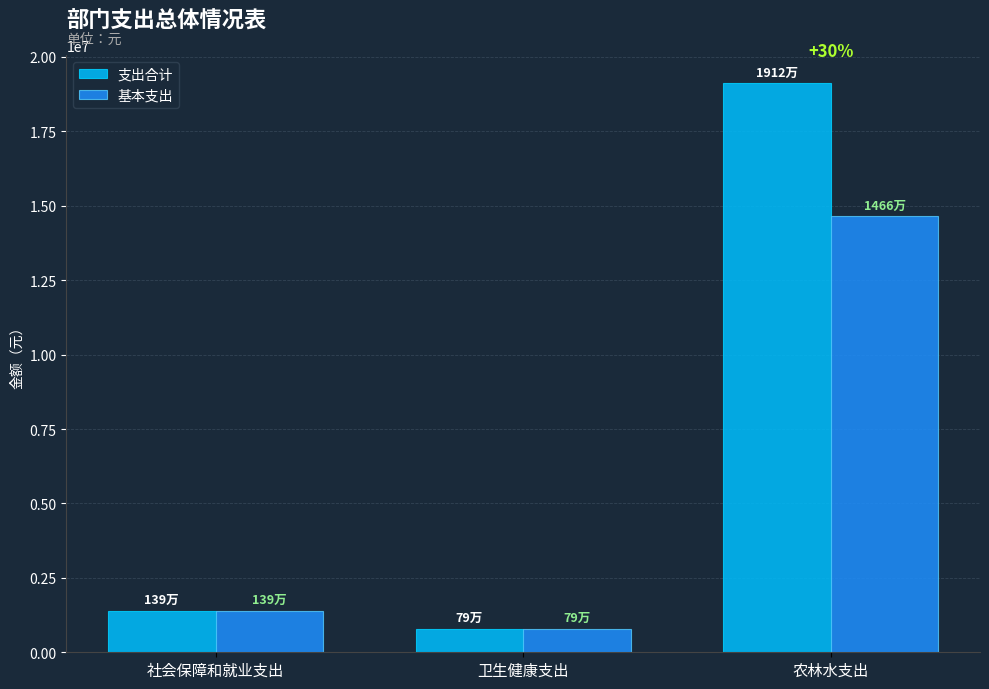

What is the value of the 支出合计 bar at the 3rd from the left?

19117313.1